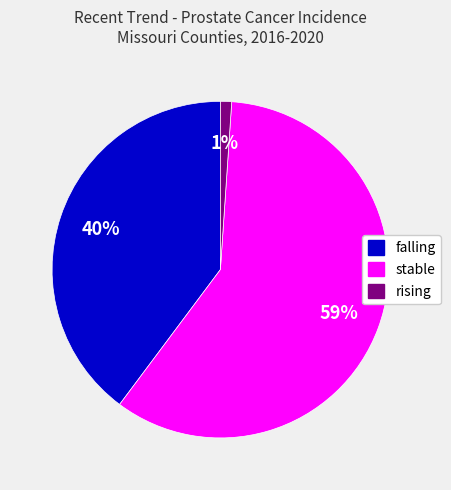

Rank the categories by value from lowest to highest.

rising, falling, stable